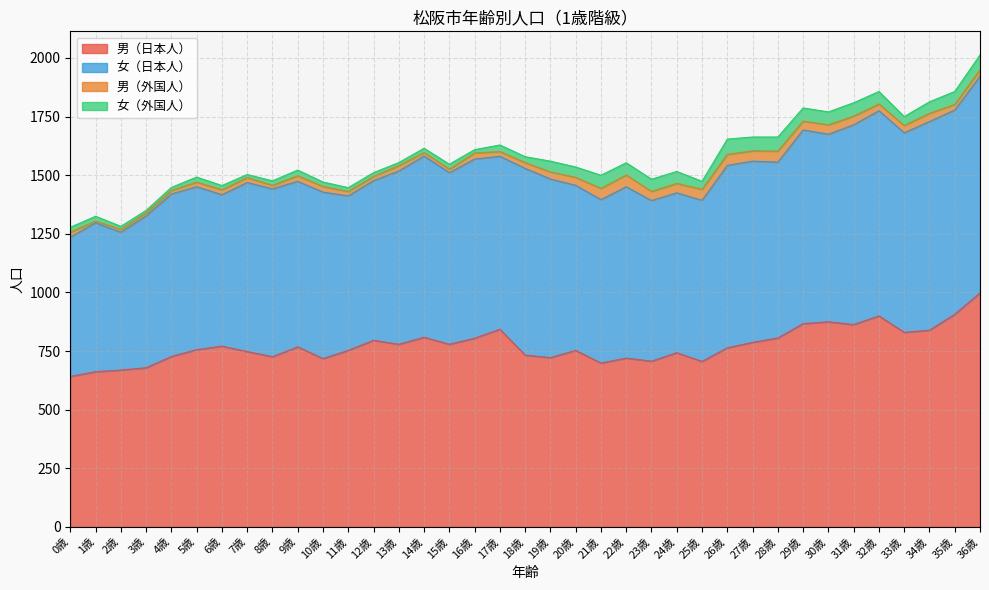

Reading left to right, what are all the values shown in this chart?

男（日本人）: 0歳=642	1歳=662	2歳=669	3歳=679	4歳=727	5歳=756	6歳=771	7歳=748	8歳=726	9歳=768	10歳=718	11歳=753	12歳=796	13歳=779	14歳=809	15歳=779	16歳=805	17歳=843	18歳=733	19歳=722	20歳=753	21歳=699	22歳=720	23歳=707	24歳=743	25歳=706	26歳=764	27歳=787	28歳=806	29歳=867	30歳=875	31歳=863	32歳=900	33歳=830	34歳=839	35歳=907	36歳=998
女（日本人）: 0歳=594	1歳=635	2歳=588	3歳=648	4歳=693	5歳=695	6歳=646	7歳=721	8歳=716	9歳=706	10歳=710	11歳=659	12歳=681	13歳=739	14歳=773	15歳=732	16歳=764	17歳=738	18歳=796	19歳=762	20歳=704	21歳=697	22歳=731	23歳=685	24歳=682	25歳=687	26歳=778	27歳=773	28歳=750	29歳=826	30歳=800	31歳=852	32歳=875	33歳=851	34歳=890	35歳=871	36歳=924
男（外国人）: 0歳=21	1歳=8	2歳=12	3歳=13	4歳=15	5歳=20	6歳=21	7歳=21	8歳=15	9歳=24	10歳=24	11歳=19	12歳=18	13歳=23	14歳=15	15歳=15	16歳=26	17歳=20	18歳=25	19歳=30	20歳=34	21歳=48	22歳=50	23歳=39	24歳=40	25歳=47	26歳=47	27歳=44	28歳=47	29歳=38	30歳=40	31歳=37	32歳=29	33歳=31	34歳=35	35歳=24	36歳=28
女（外国人）: 0歳=21	1歳=20	2歳=13	3歳=10	4歳=13	5歳=21	6歳=18	7歳=13	8歳=19	9歳=24	10歳=19	11歳=16	12歳=16	13歳=13	14歳=18	15歳=21	16歳=14	17歳=28	18歳=25	19歳=46	20歳=44	21歳=56	22歳=52	23歳=52	24歳=51	25歳=34	26歳=65	27歳=59	28歳=60	29歳=56	30歳=55	31歳=57	32歳=53	33歳=38	34歳=49	35歳=55	36歳=63